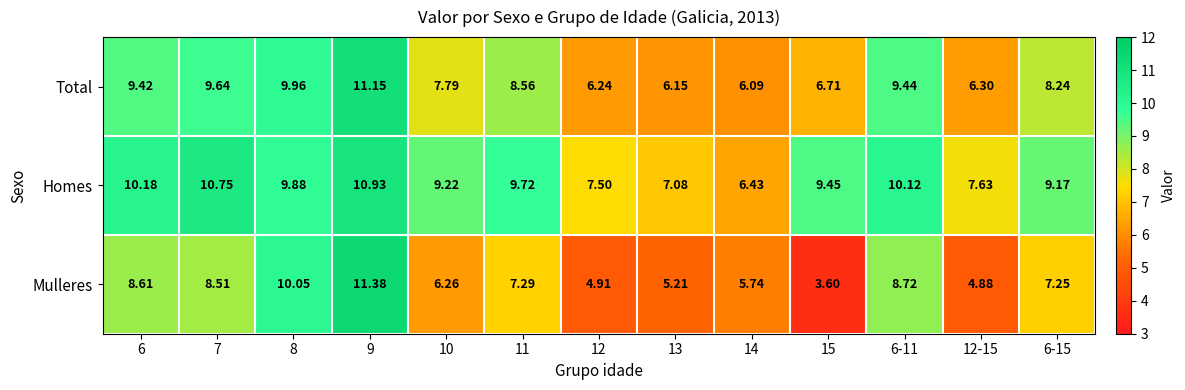

What is the smallest value displayed?

3.6